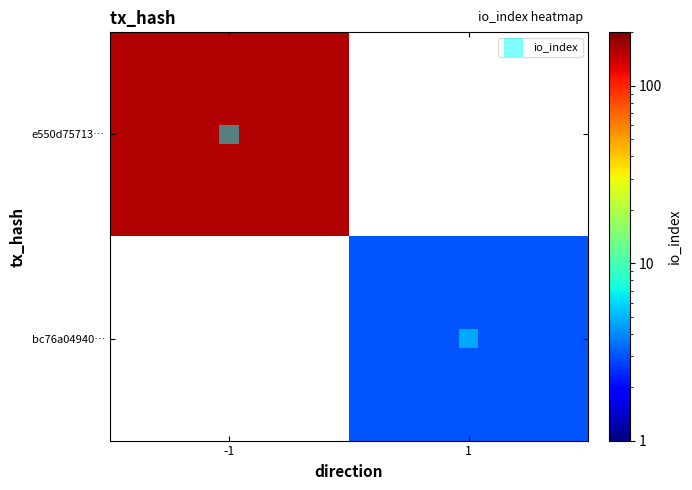

What is the greatest value displayed?

157.0